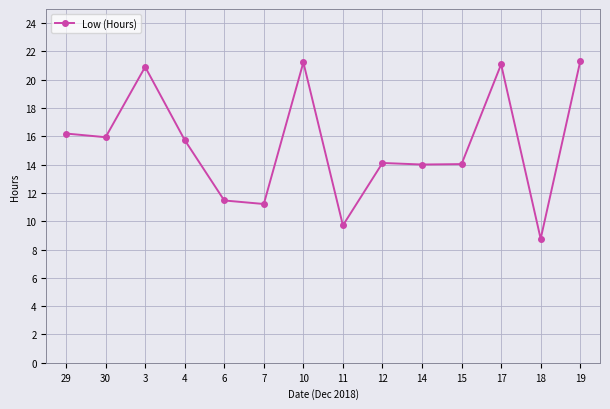

Is it true that the value at 15 is 21.7?

False